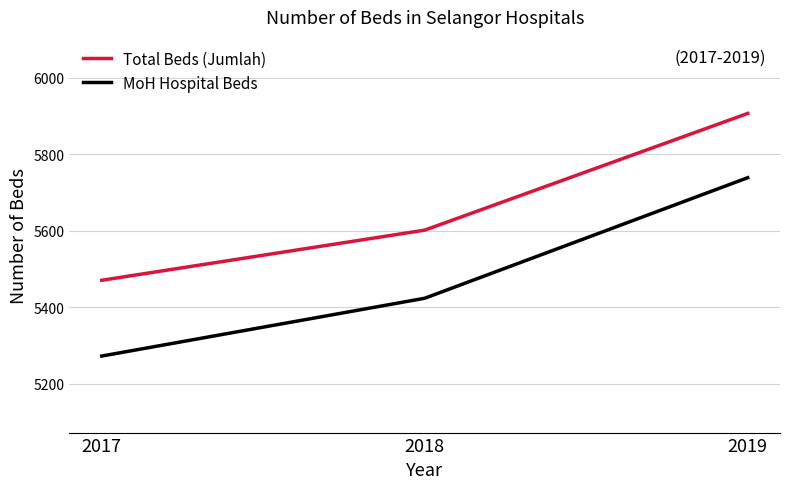

Which series has the largest range (max minus min)?

MoH Hospital Beds